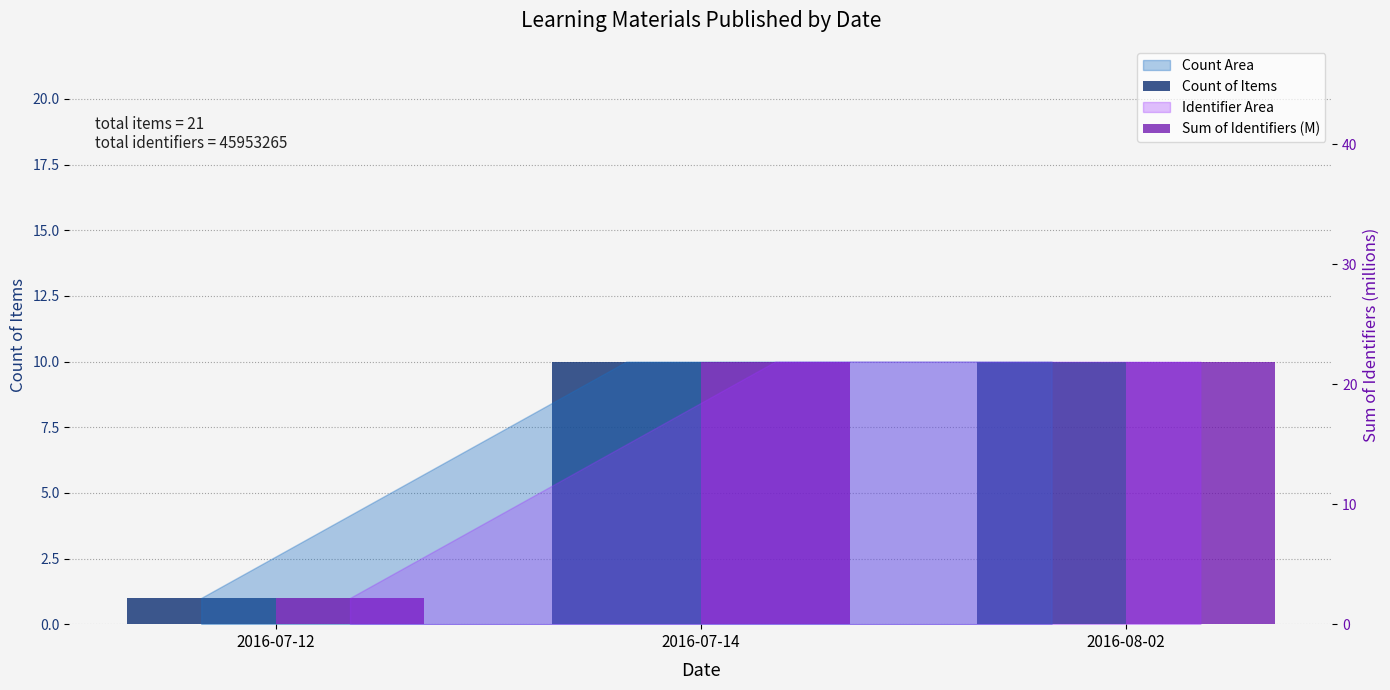

What is the sum of the Sum of Identifiers (M) values at 2016-07-14 and 2016-08-02?

43.8